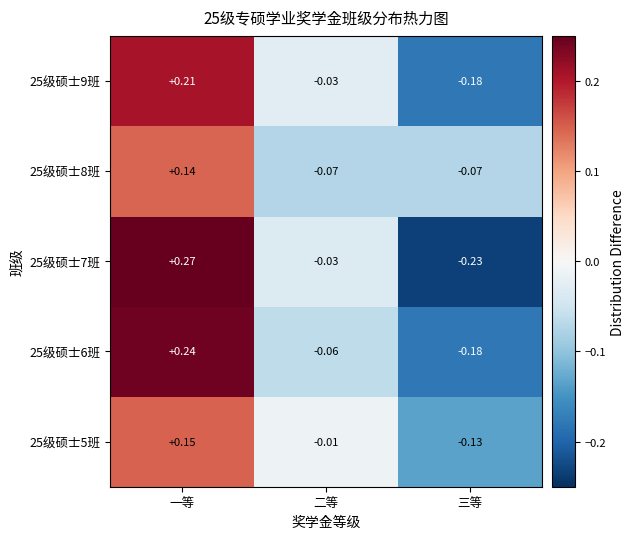

Which series changed the most between 一等 and 三等?

25级硕士7班